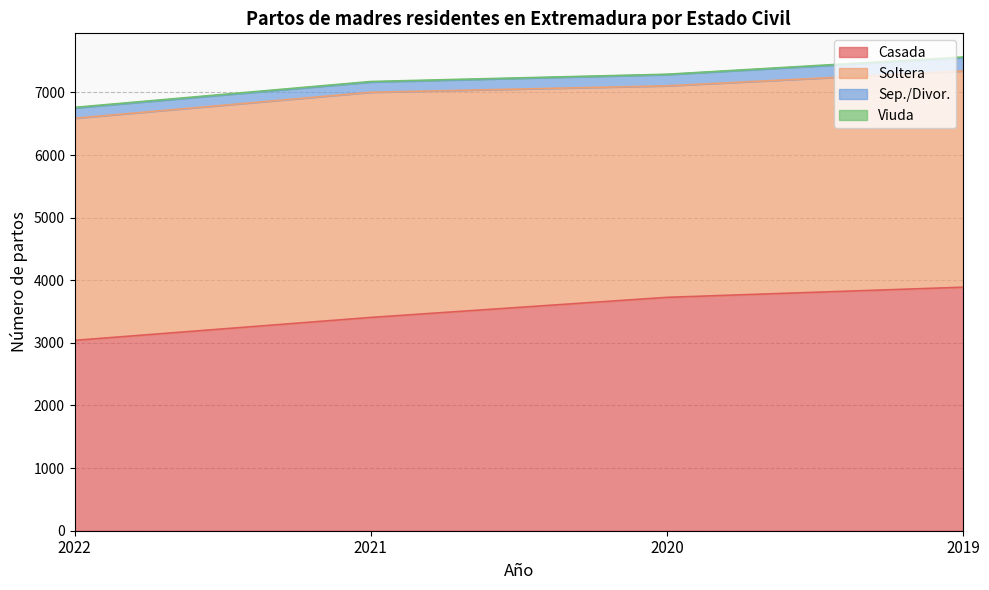

How many data points in Casada are above 3727?

1